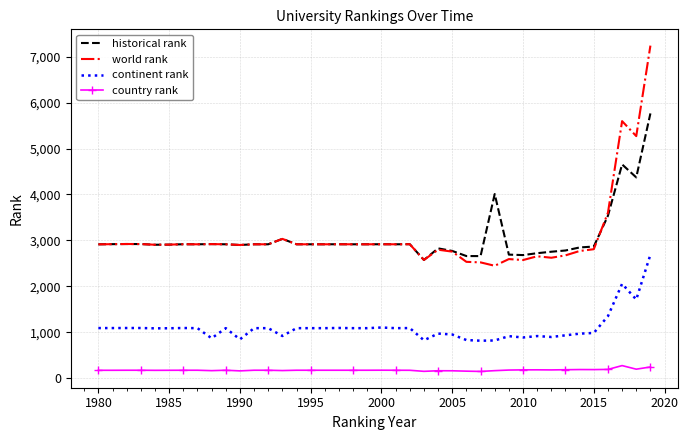

What is the difference between the maximum and minimum values in the continent rank series?

1874